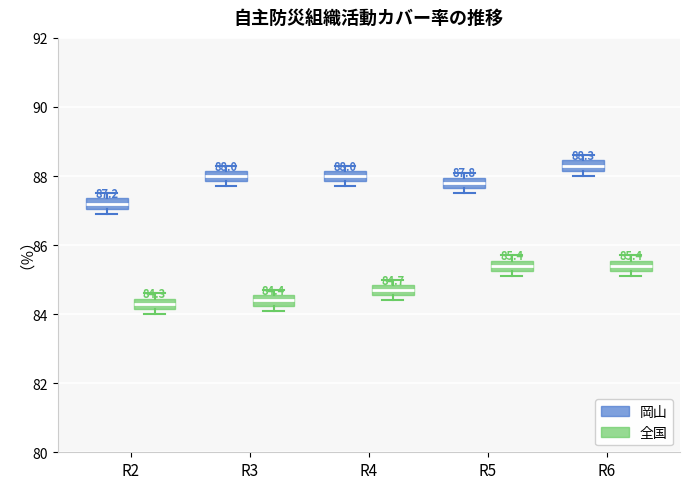

Which box has the highest median line?

R6 (岡山)